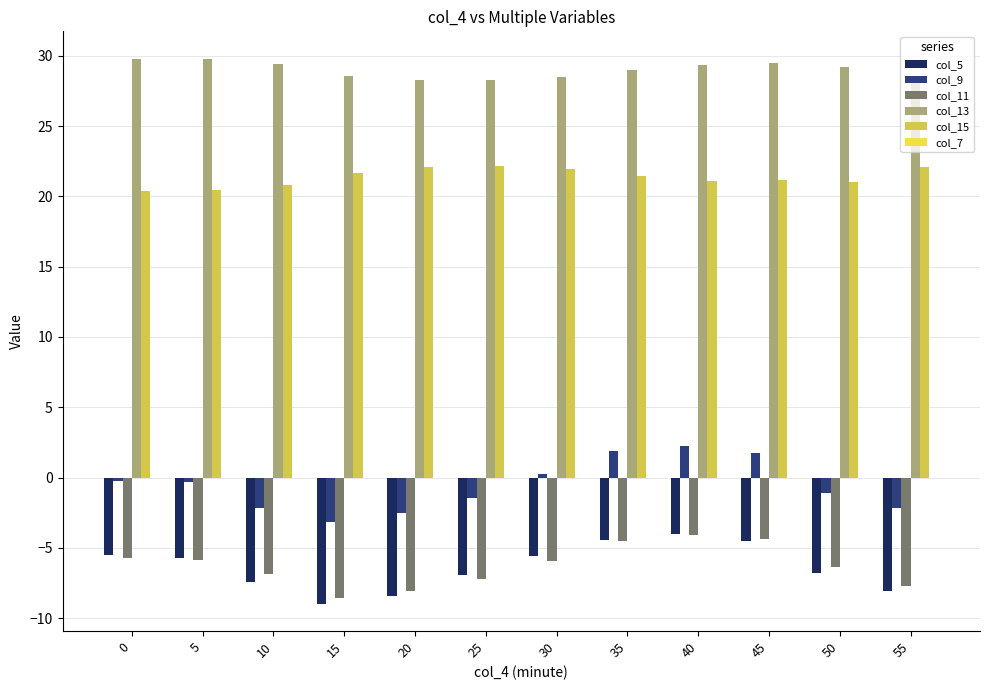

At which label is col_11 closest to -6?

30